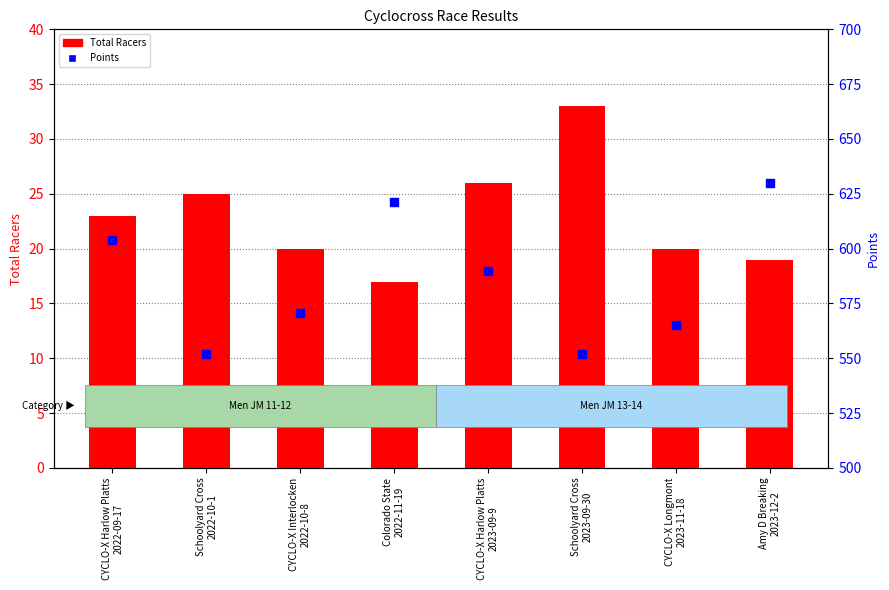

At how many categories does at least one series exceed 101?

8